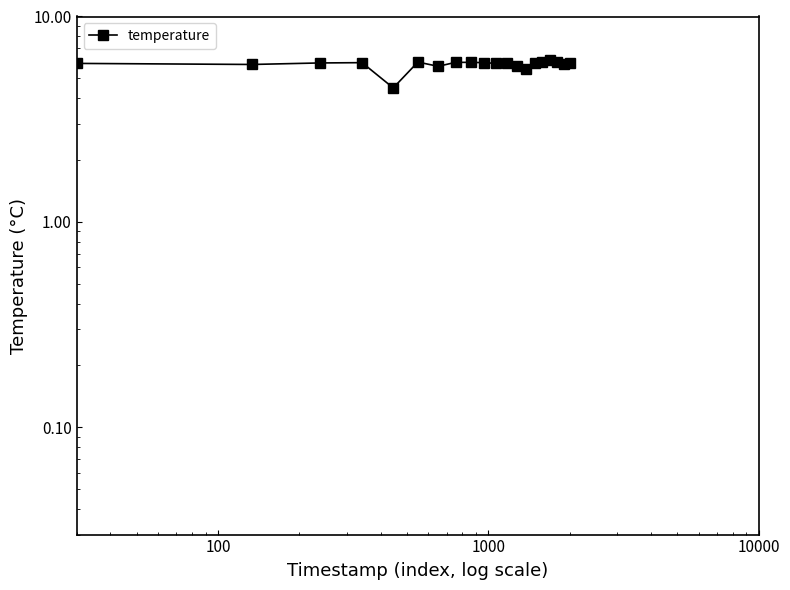

How many lines are shown in the chart?

1